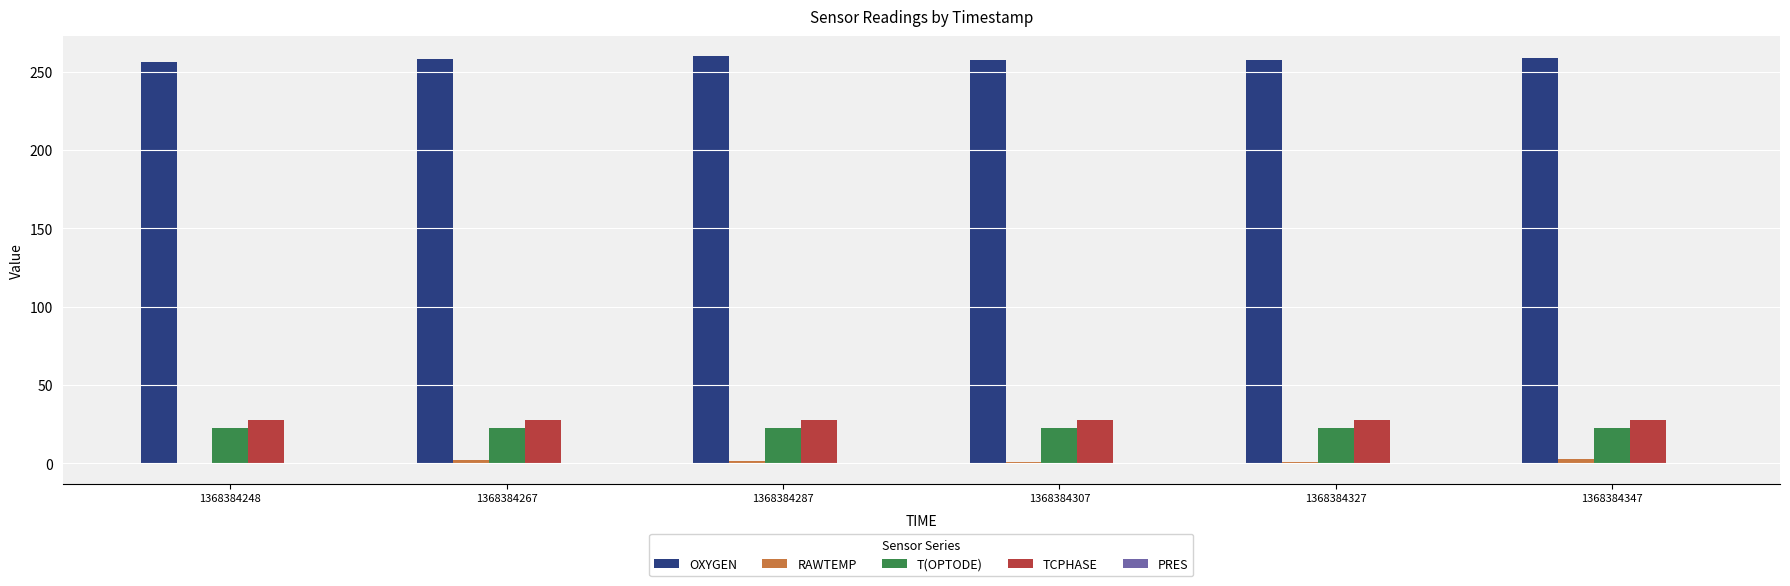

True or false: TCPHASE has a value of 27.8 at 1368384307.

True